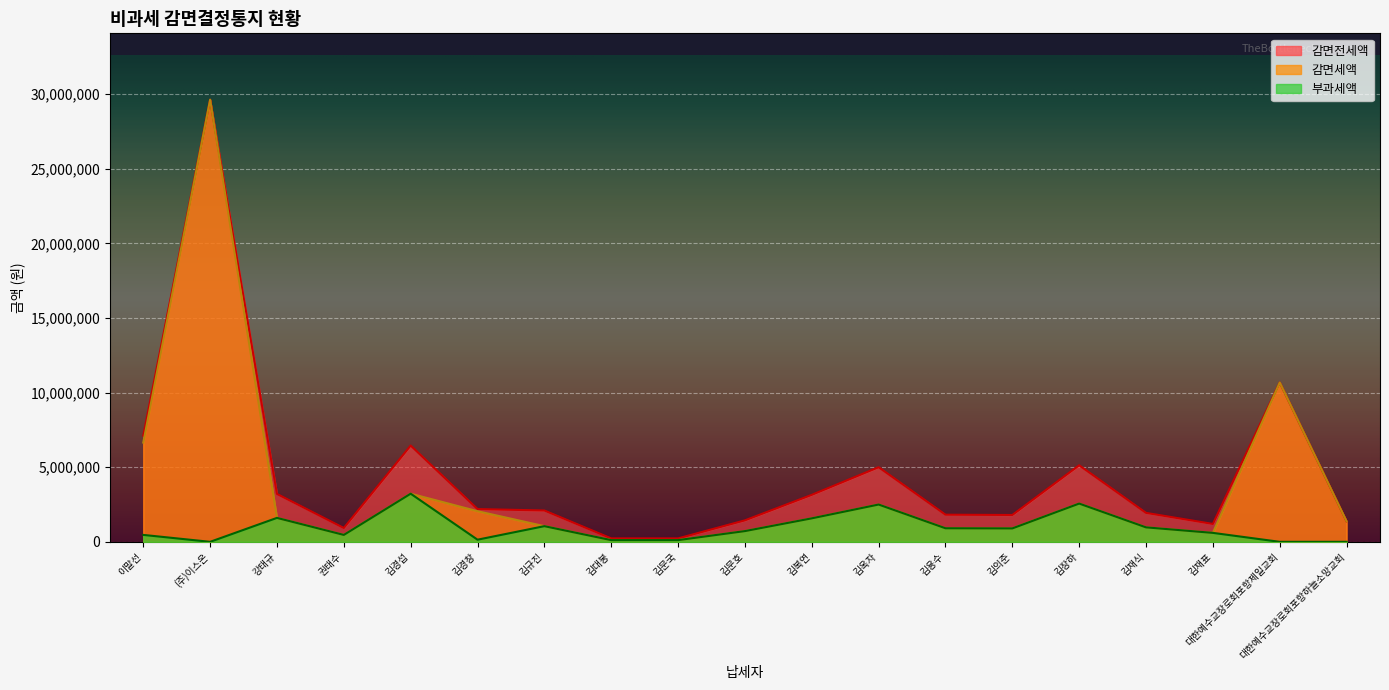

What is the maximum value shown in the chart?

29640000